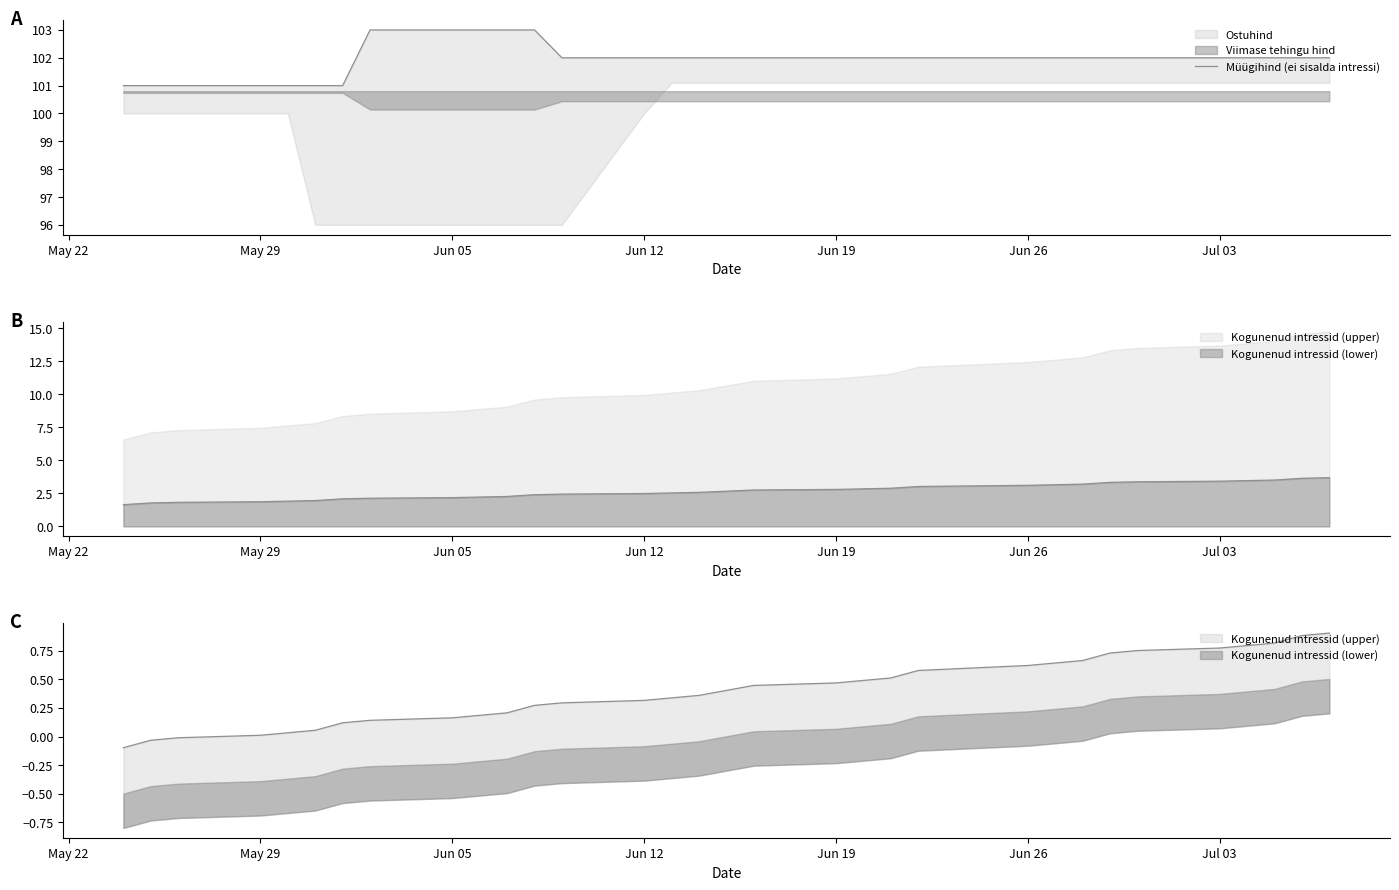

What is the label of the 3rd point from the left?

Jun 05